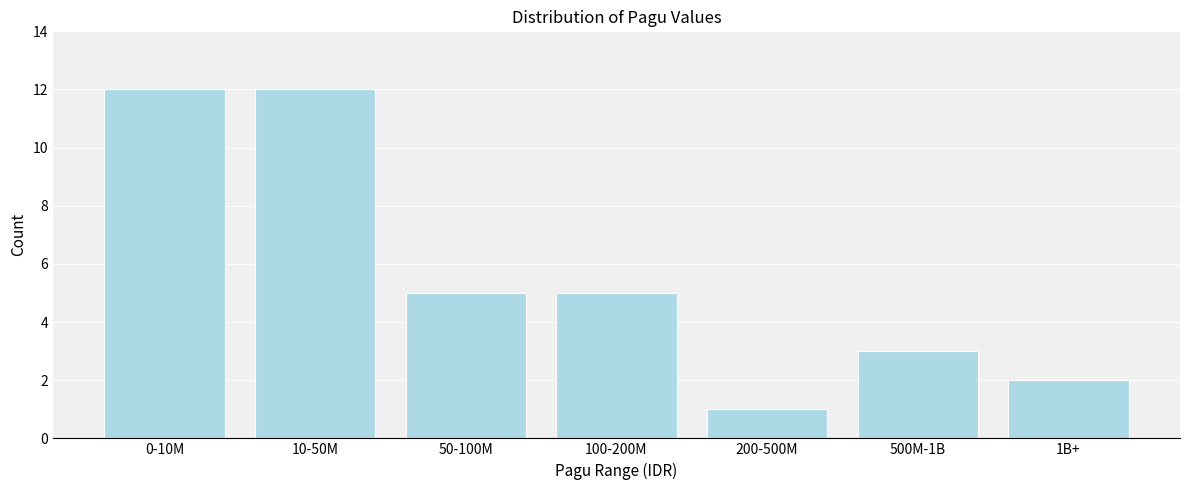

Reading right to left, what are all the values shown in this chart?

2	3	1	5	5	12	12